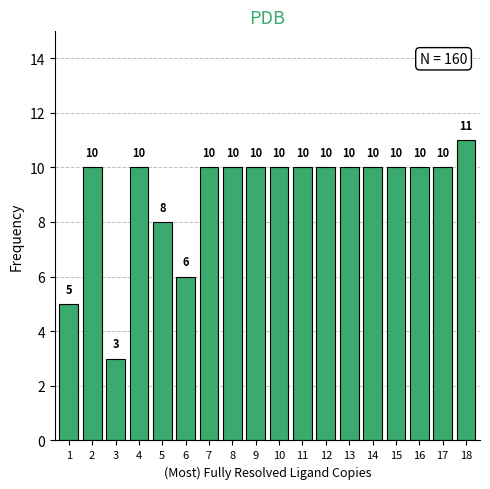

Reading right to left, transcribe all the data shown in this chart.

18=11	17=10	16=10	15=10	14=10	13=10	12=10	11=10	10=10	9=10	8=10	7=10	6=6	5=8	4=10	3=3	2=10	1=5